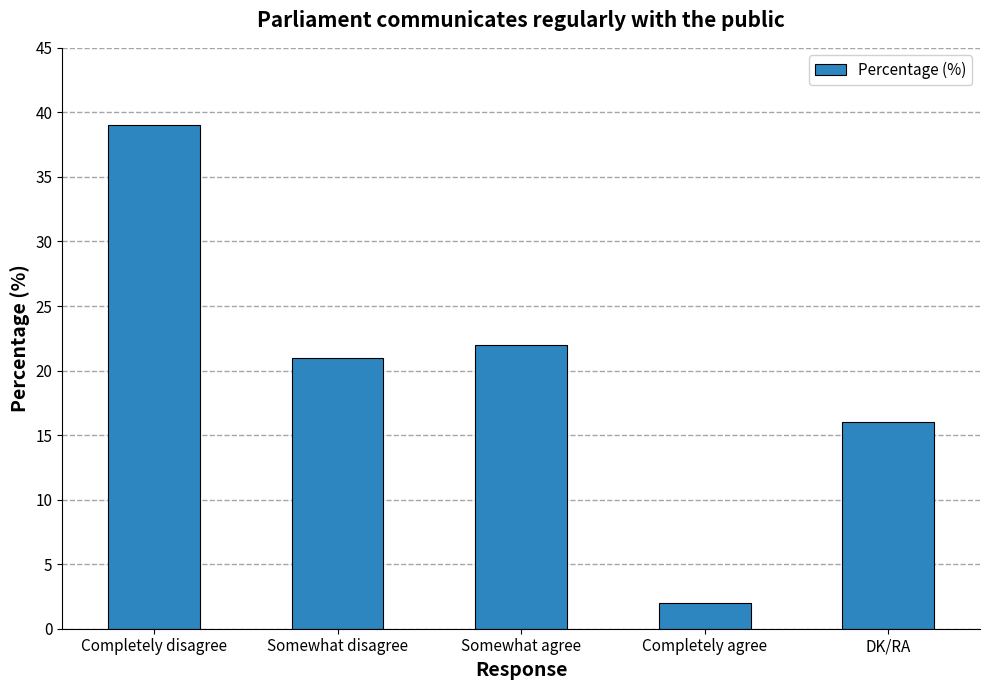

Reading right to left, what are all the values shown in this chart?

16	2	22	21	39